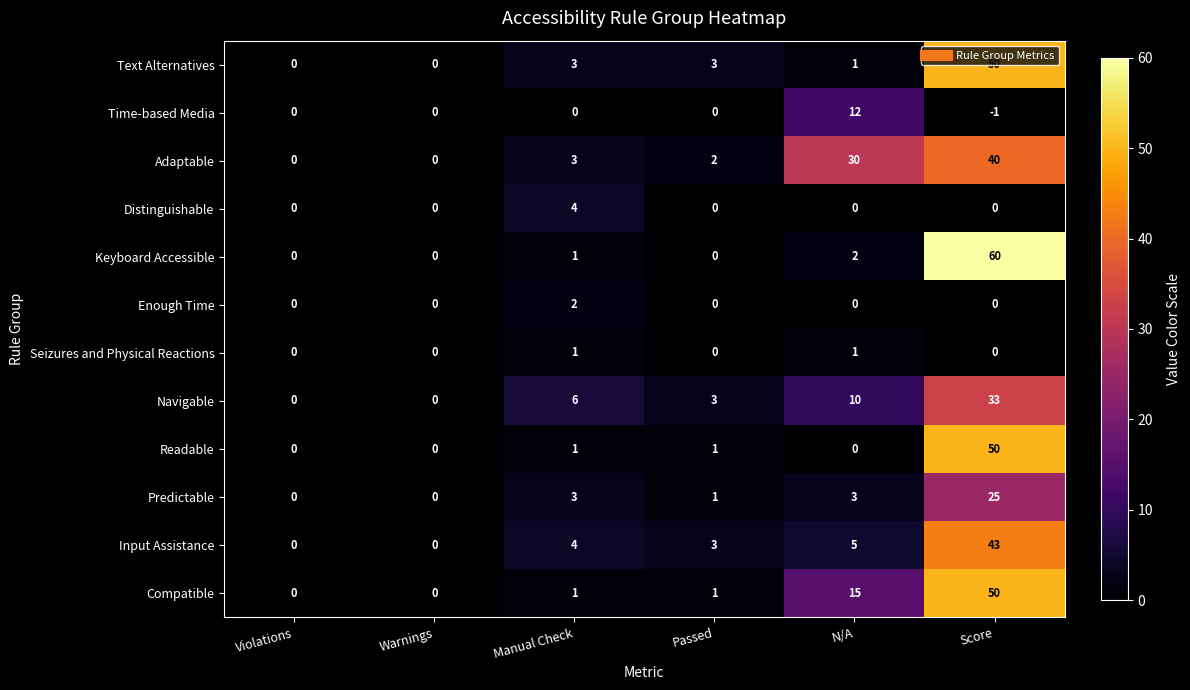

Which has a higher value, N/A or Score?

Score